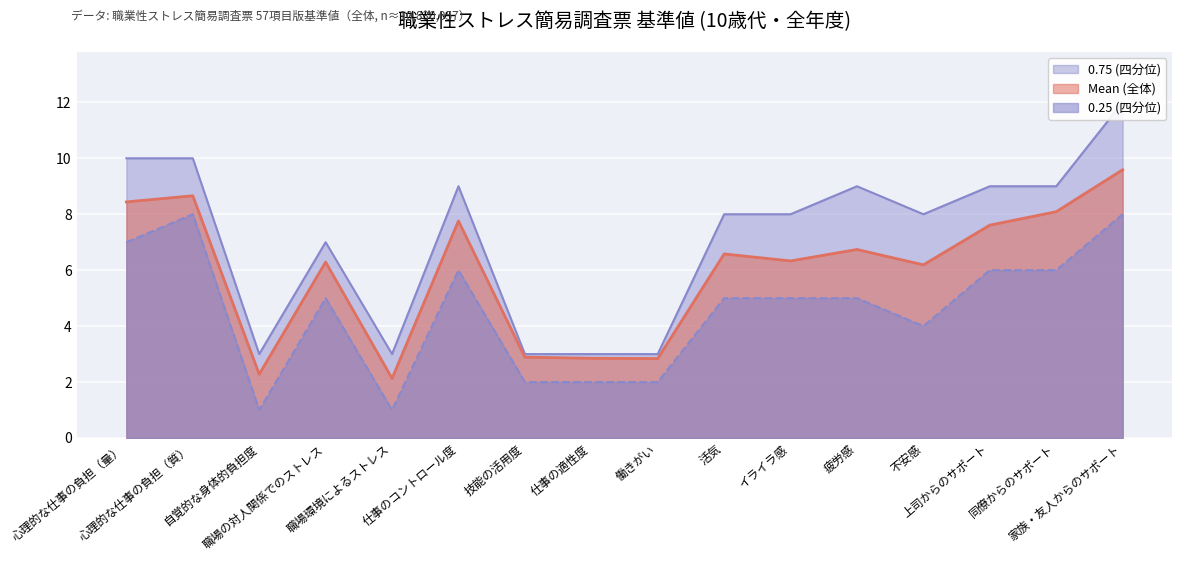

Where does the Mean (全体) series first go above 6?

心理的な仕事の負担（量）